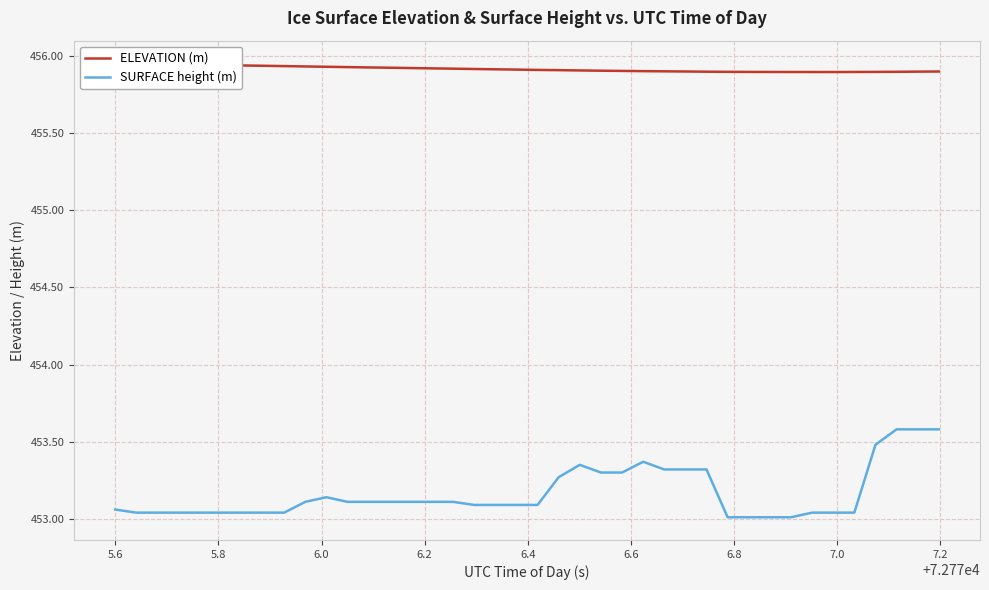

True or false: ELEVATION (m) and SURFACE height (m) intersect in this chart.

False